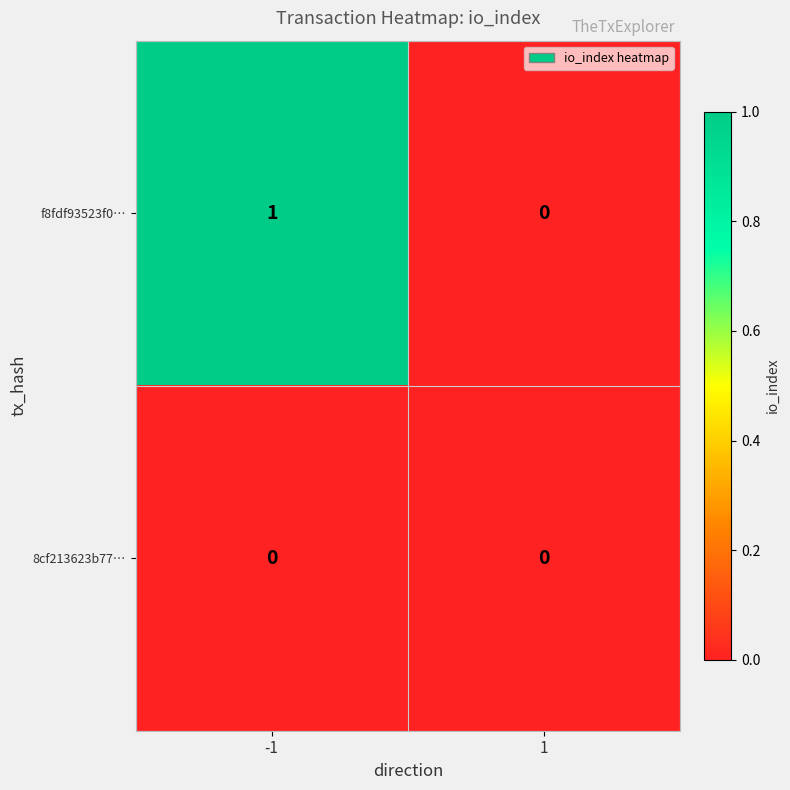

What is the spread (max minus min) of values at -1?

1